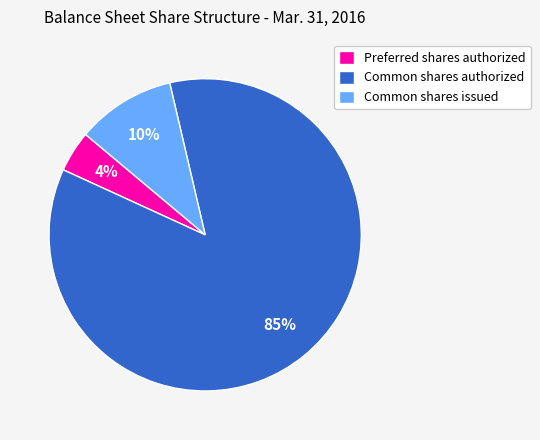

Rank the categories by value from highest to lowest.

Common shares authorized, Common shares issued, Preferred shares authorized